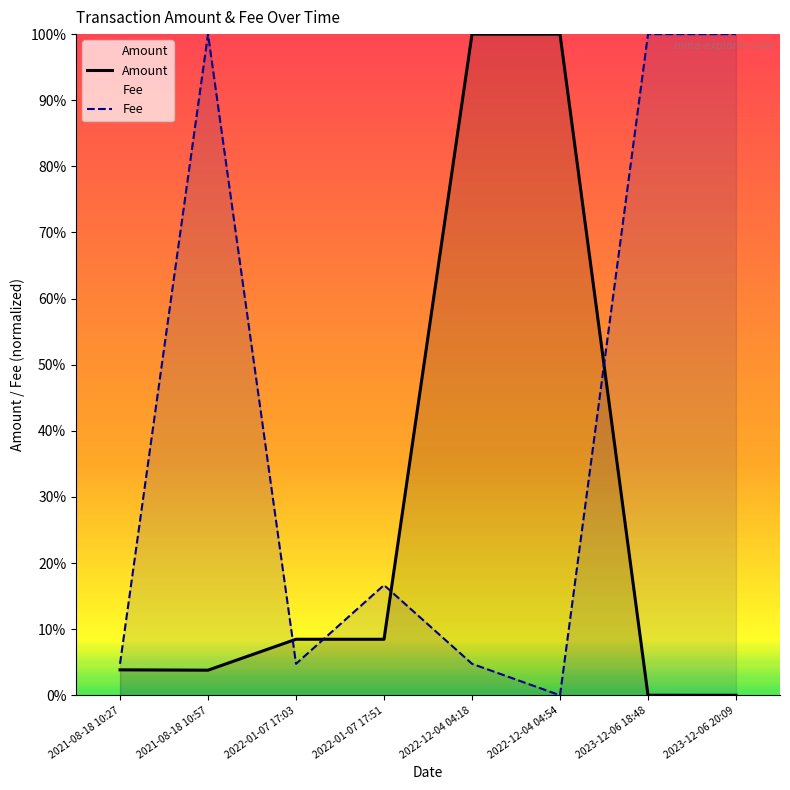

What position from the left is 2021-08-18 10:27?

1